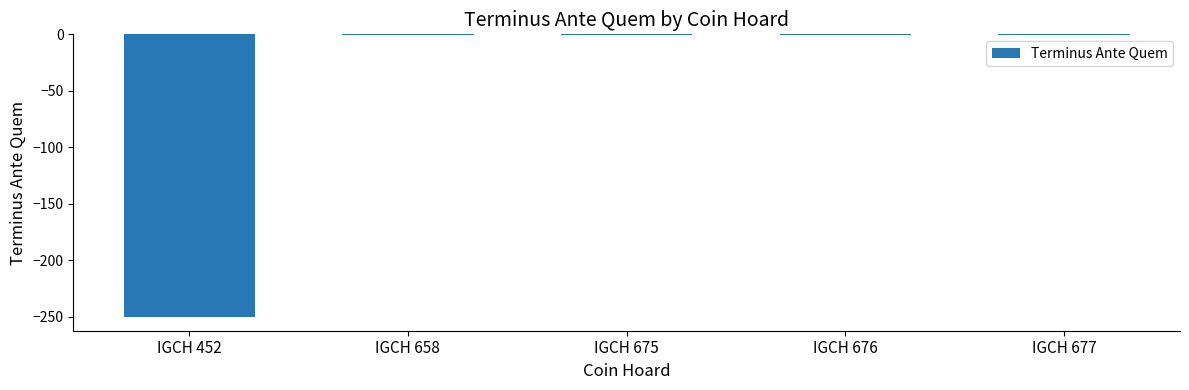

What is the sum of all values?

-254